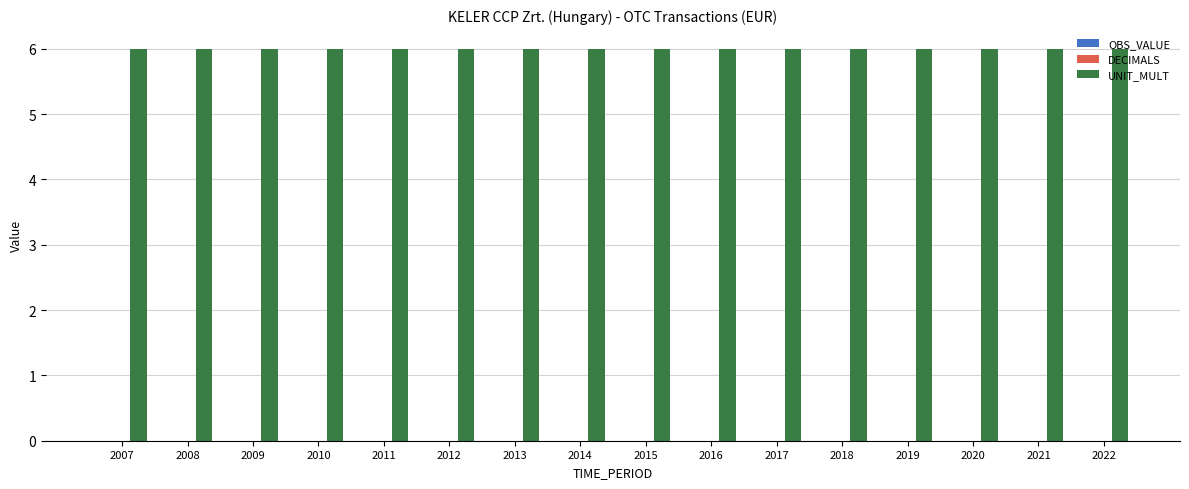

Are the bars horizontal?

No